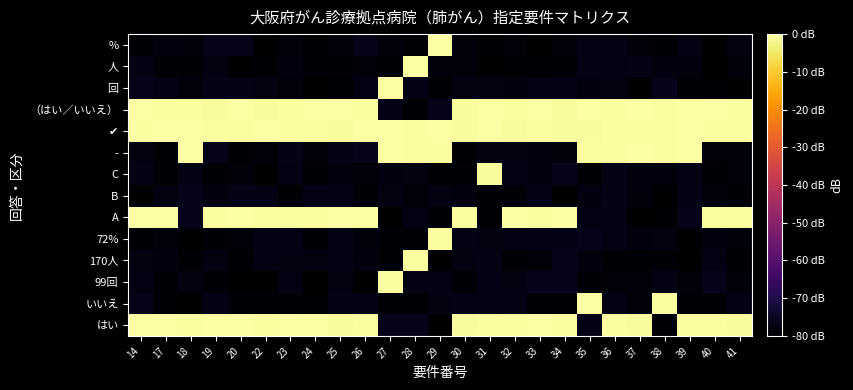

What is the smallest value displayed?

-80.0